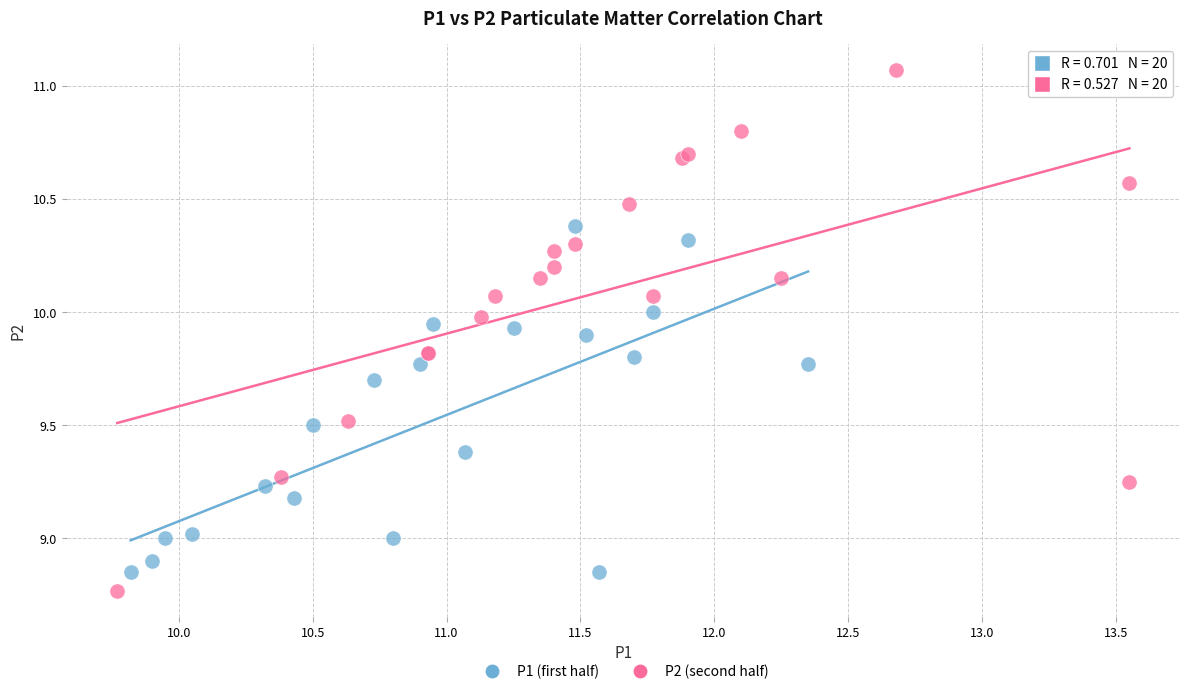

Which series reaches the maximum Y coordinate?

P2 (second half)